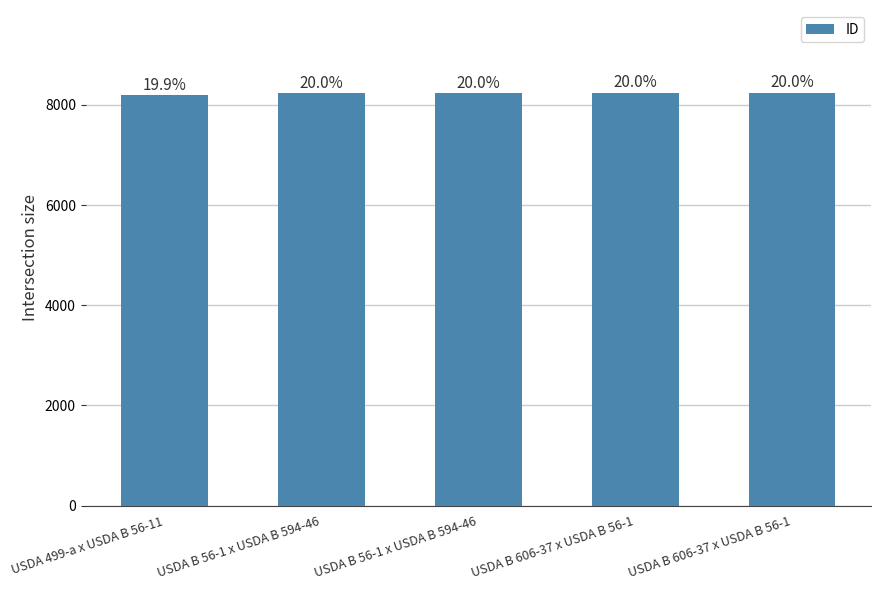

Which category has the highest value across all series?

USDA B 606-37 x USDA B 56-1